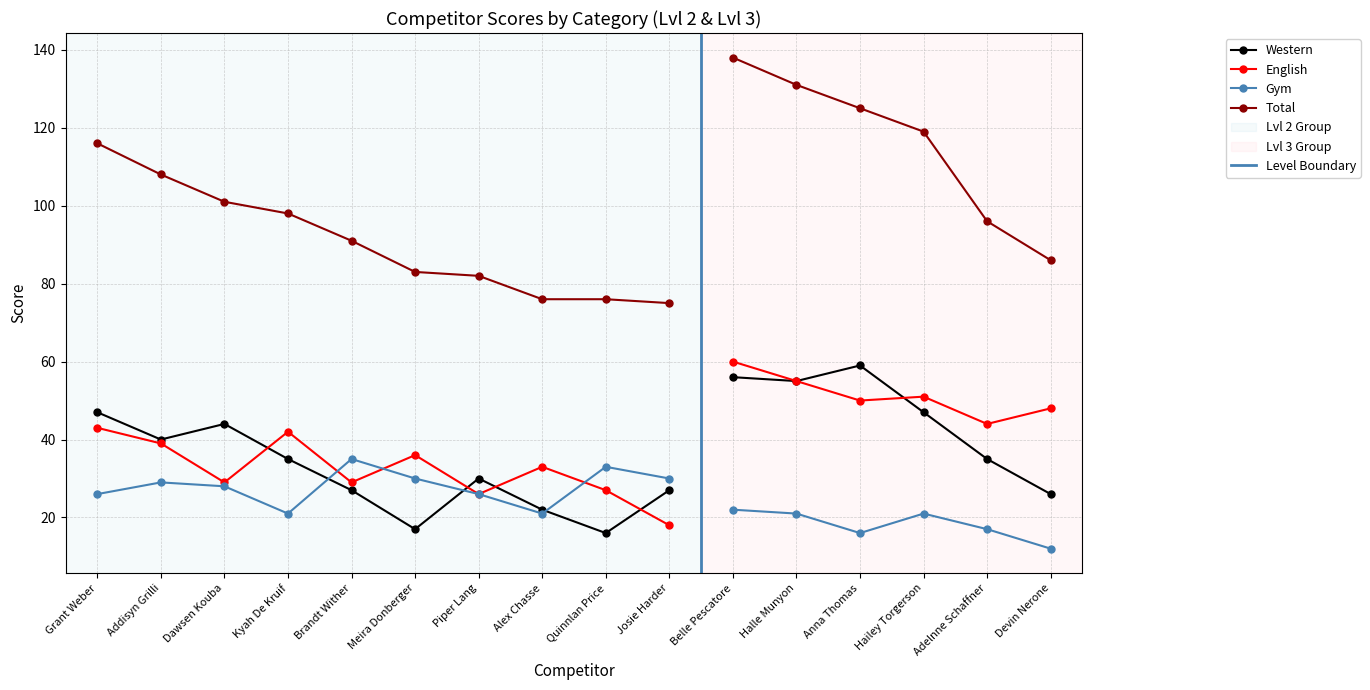

What is the minimum value shown in the chart?

12